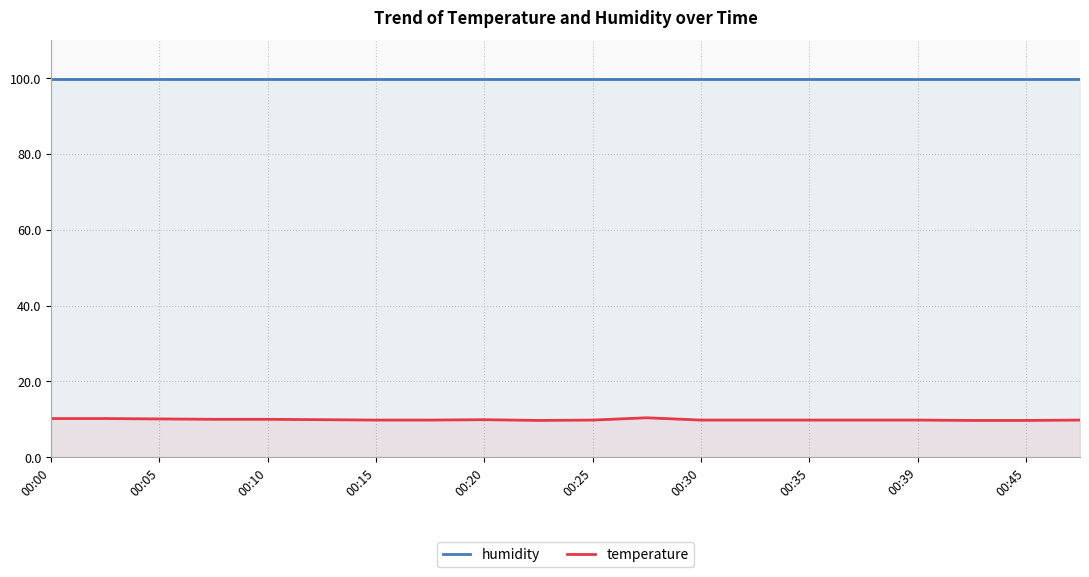

Rank the series at 00:35 from highest to lowest value.

humidity, temperature